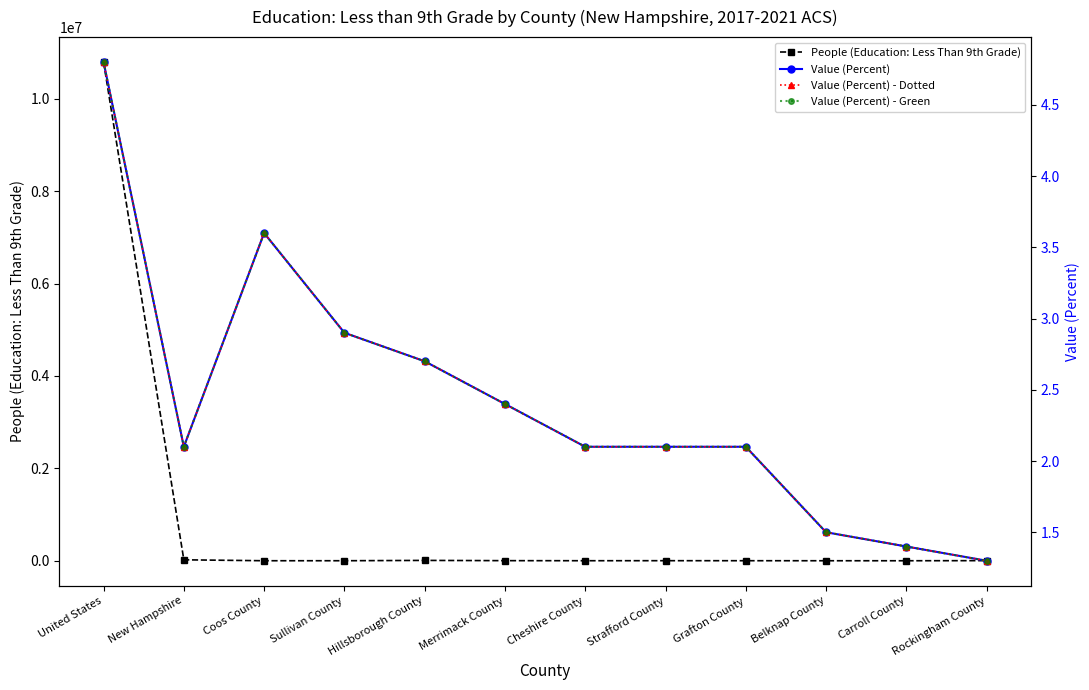

True or false: Value (Percent) and Value (Percent) - Dotted cross at least once.

False